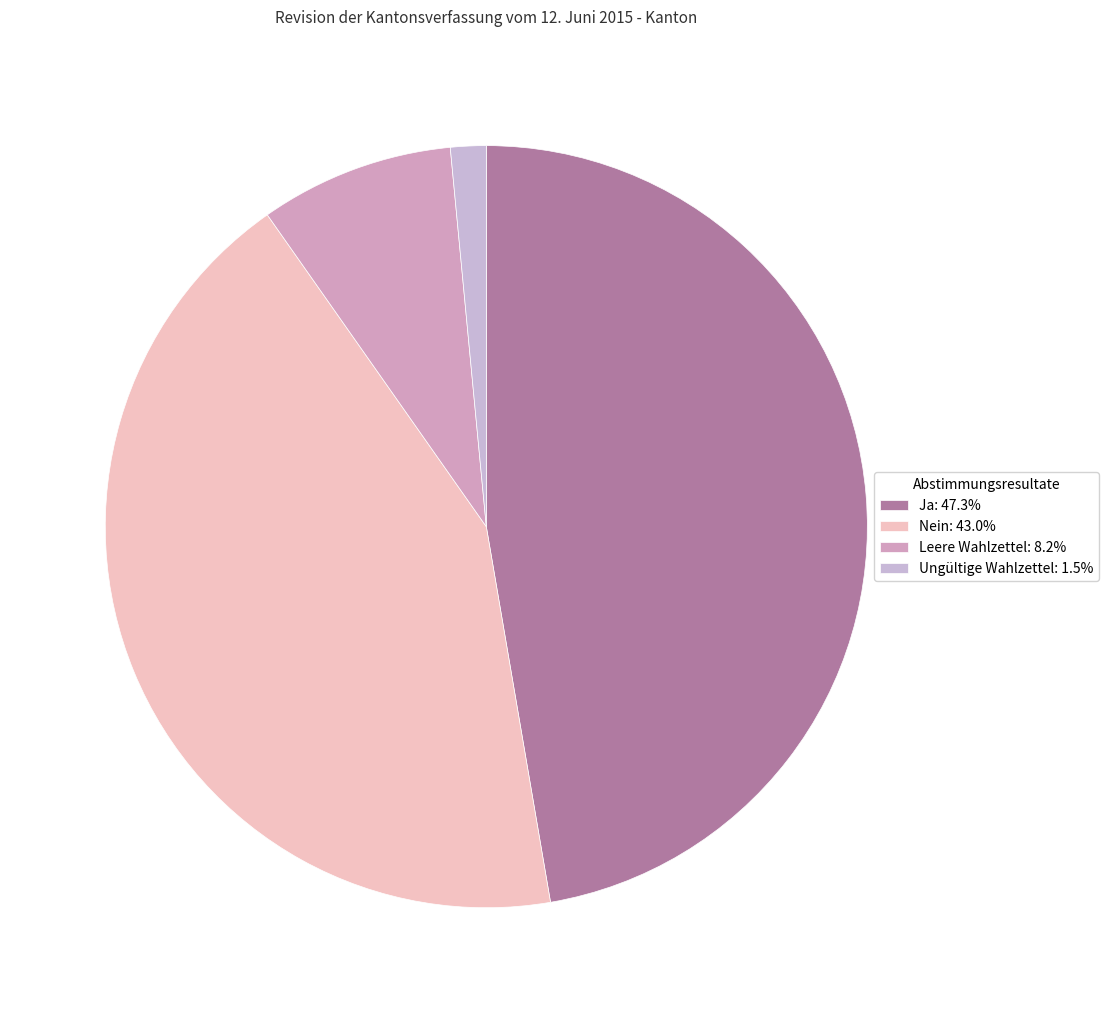

What percentage is NOT represented by Nein?

57.0%